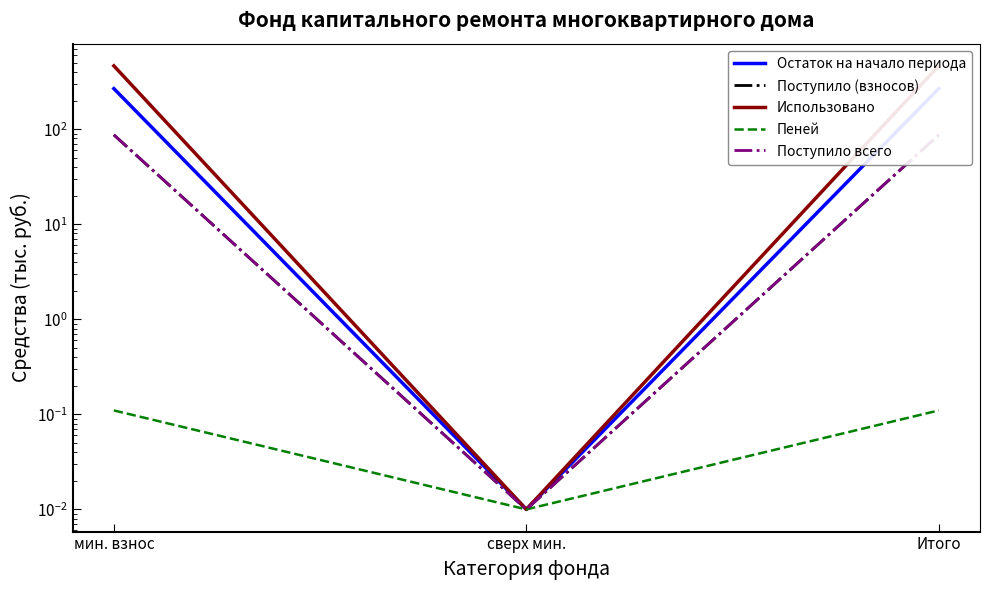

Is it true that Поступило всего equals 119.6 at мин. взнос?

False